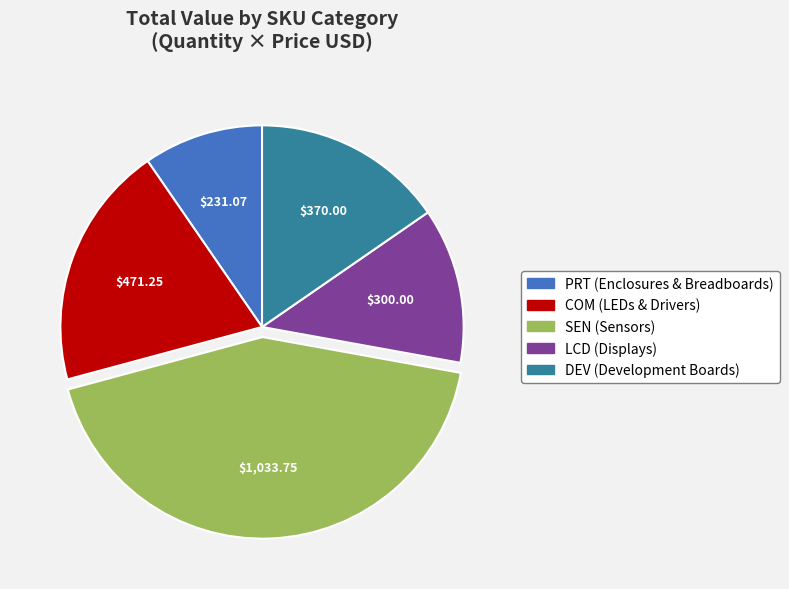

Is there a majority slice in this chart?

No